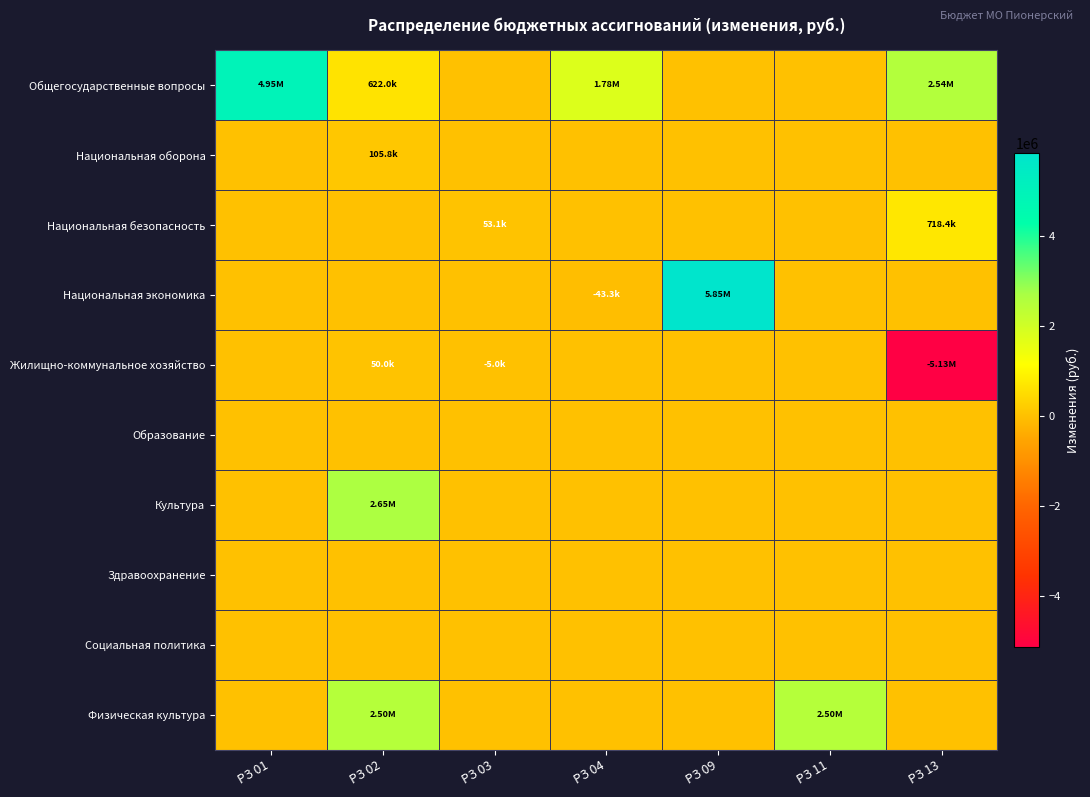

What is the total value across all series at РЗ 04?

1741741.7